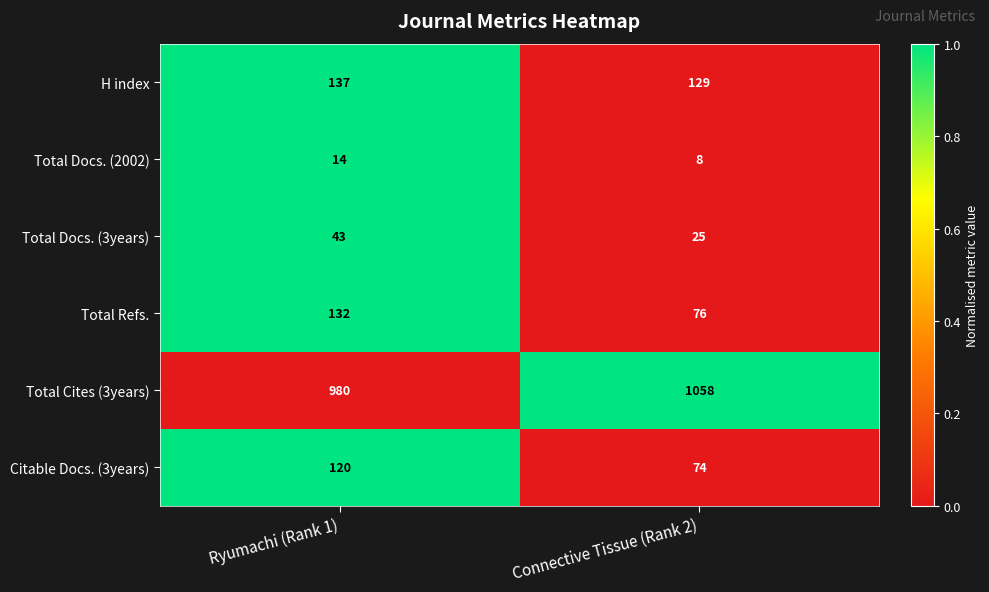

The Citable Docs. (3years) series shows 17 at Connective Tissue (Rank 2). True or false?

False